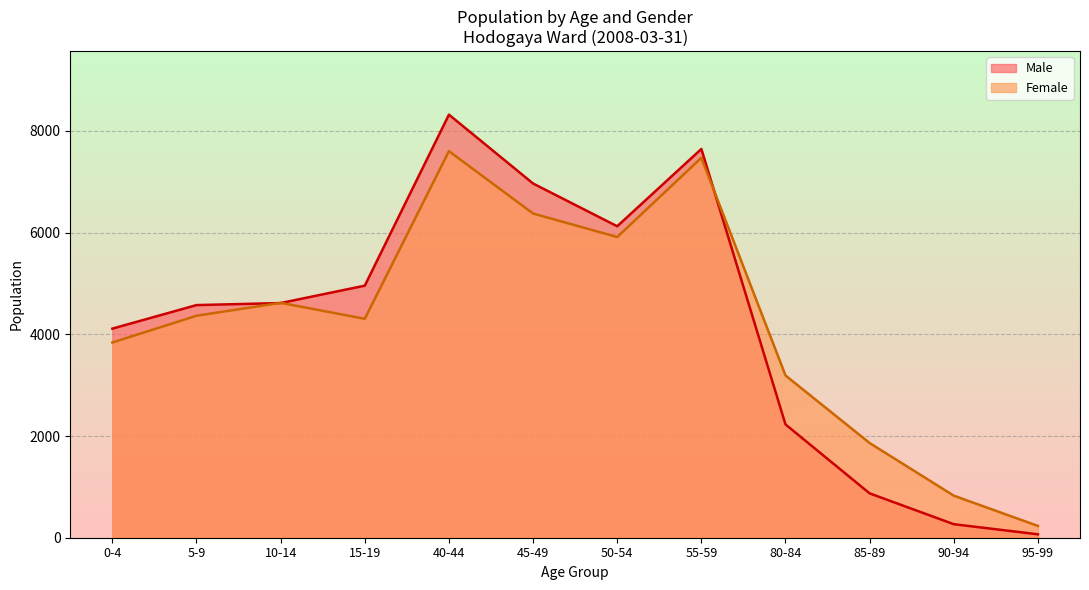

Which series changed the most between 50-54 and 90-94?

Male